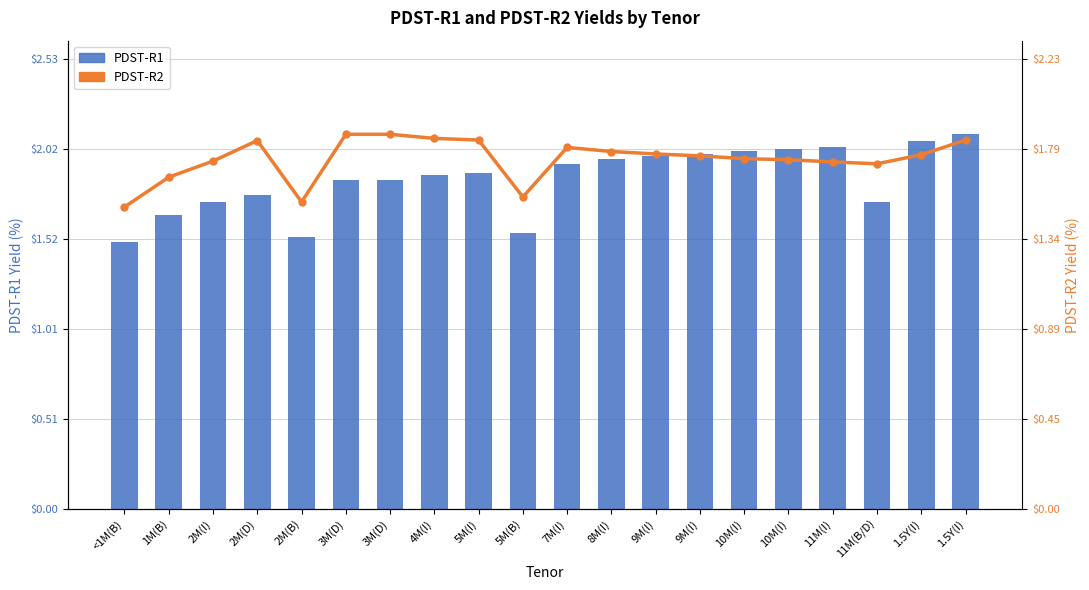

Between 1M(B) and 3M(D), which series saw the biggest shift?

PDST-R2